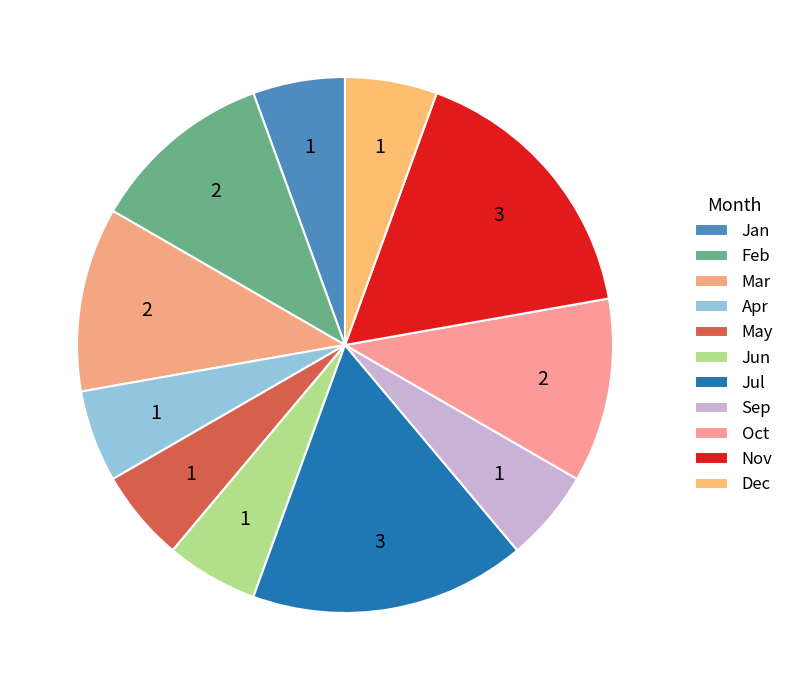

The Apr slice represents 11% of the pie. True or false?

False